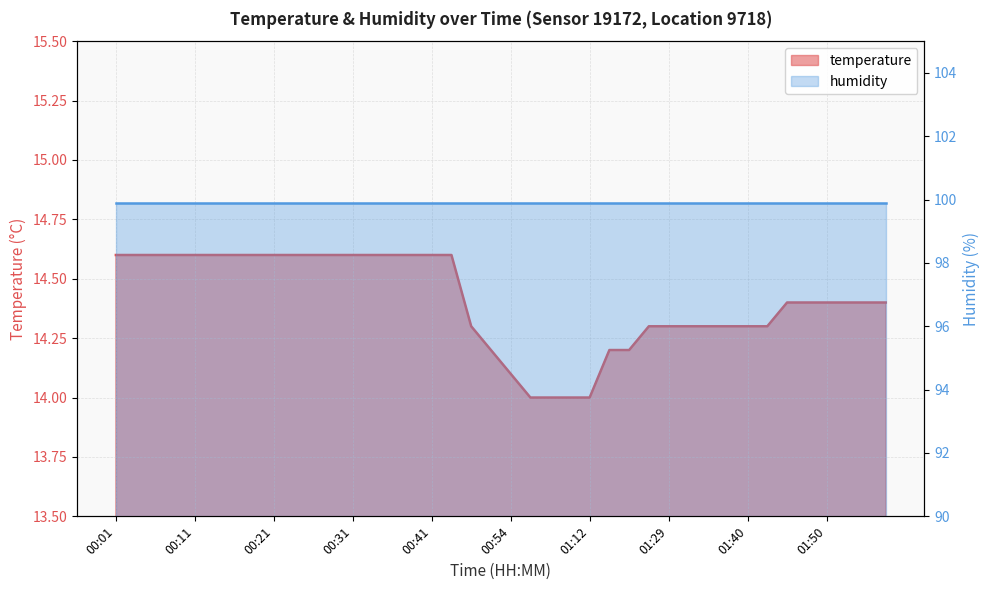

List the labels in order of value, smallest first.

00:56, 01:01, 01:04, 01:12, 00:54, 00:51, 01:18, 01:21, 00:49, 01:24, 01:29, 01:32, 01:34, 01:37, 01:40, 01:42, 01:45, 01:47, 01:50, 01:52, 01:55, 01:57, 00:01, 00:03, 00:06, 00:08, 00:11, 00:13, 00:16, 00:18, 00:21, 00:23, 00:26, 00:28, 00:31, 00:33, 00:36, 00:38, 00:41, 00:43